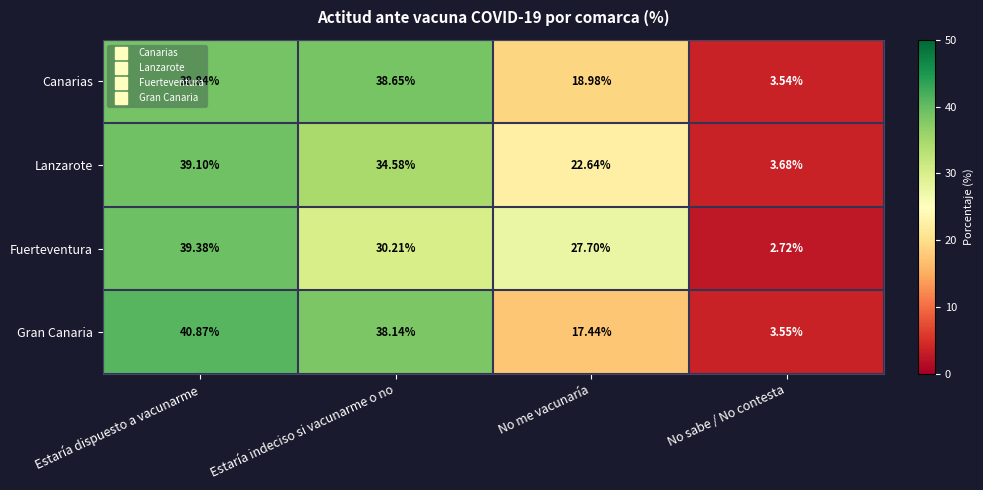

How many data points does each series have?

4